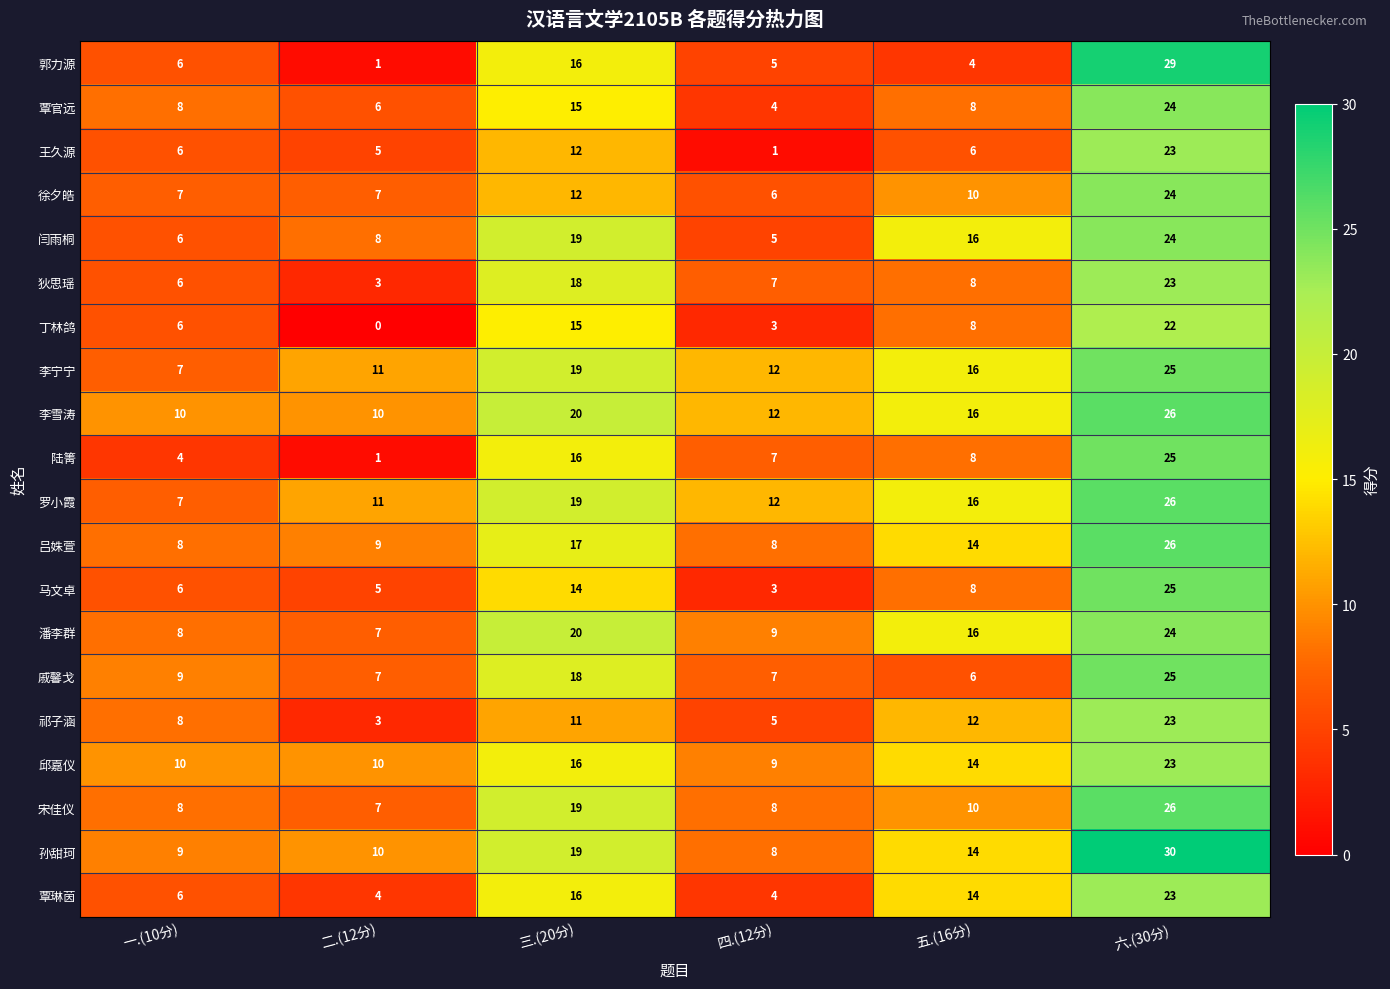

What is the maximum value shown in the chart?

30